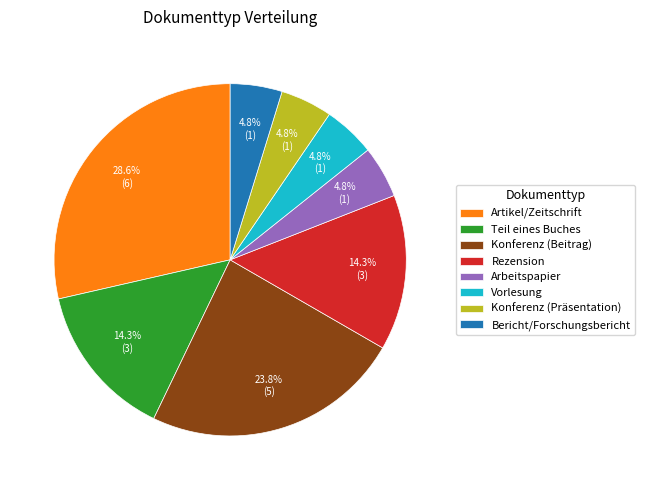

How much of the chart is everything except Rezension?

85.7%